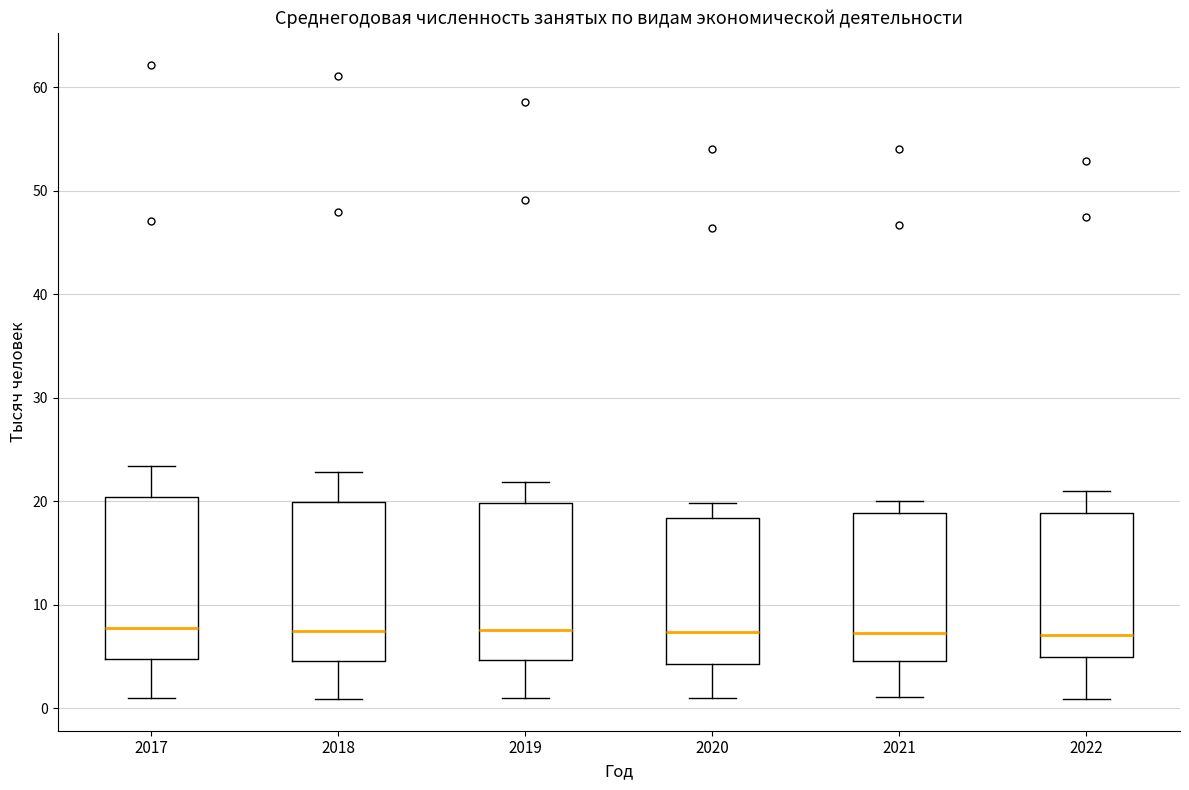

Reading left to right, read every box against the y-axis: the position of its median line, the range the box covers, and the ends of its whiskers. The values are not printed on the chart, so give them approximately, as read against the axis.

2017: median 8, box 5 to 20, whiskers 1 to 23
2018: median 8, box 5 to 20, whiskers 1 to 23
2019: median 8, box 5 to 20, whiskers 1 to 22
2020: median 7, box 4 to 18, whiskers 1 to 20
2021: median 7, box 5 to 19, whiskers 1 to 20
2022: median 7, box 5 to 19, whiskers 1 to 21